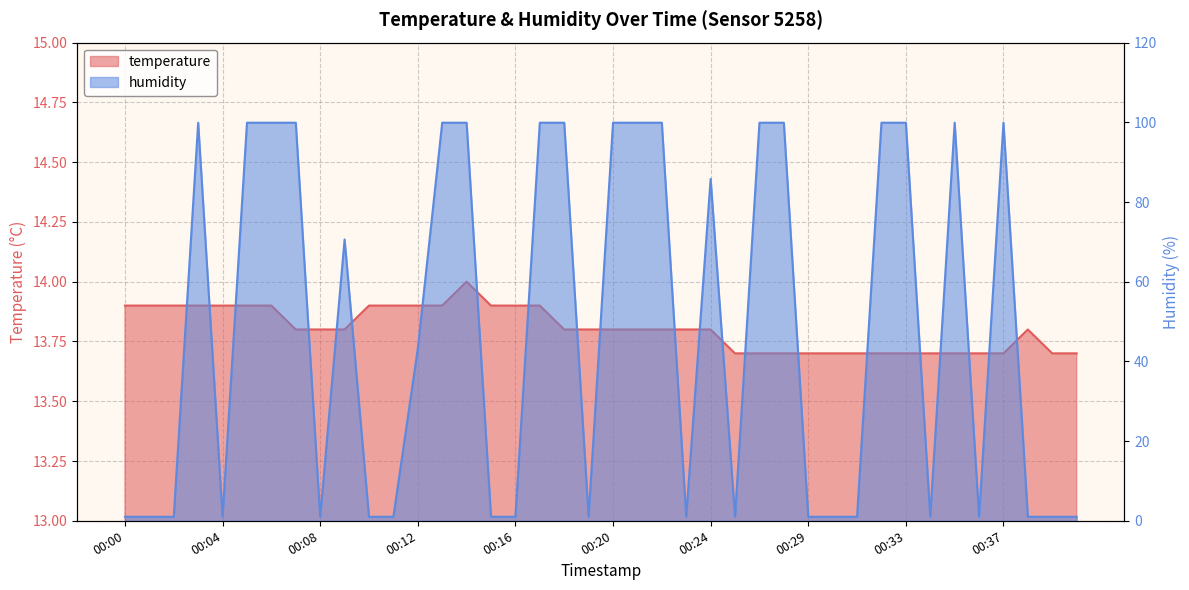

True or false: humidity has more than 2 interior local peaks.

True